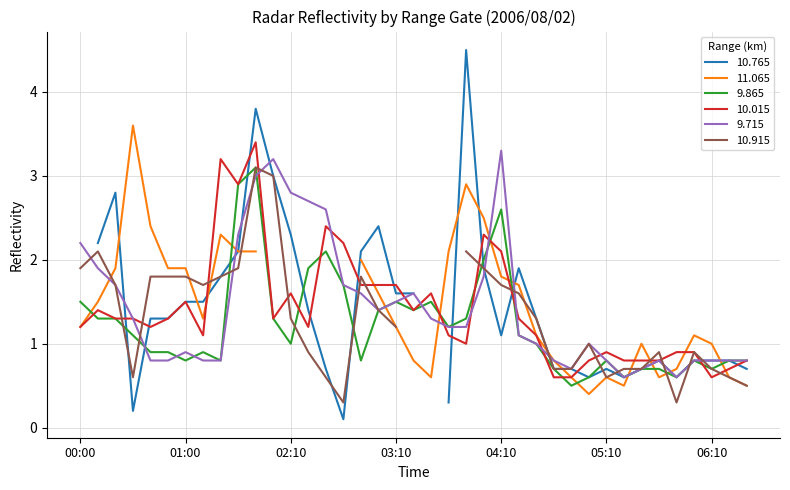

At which label is 10.015 closest to 2?

04:10